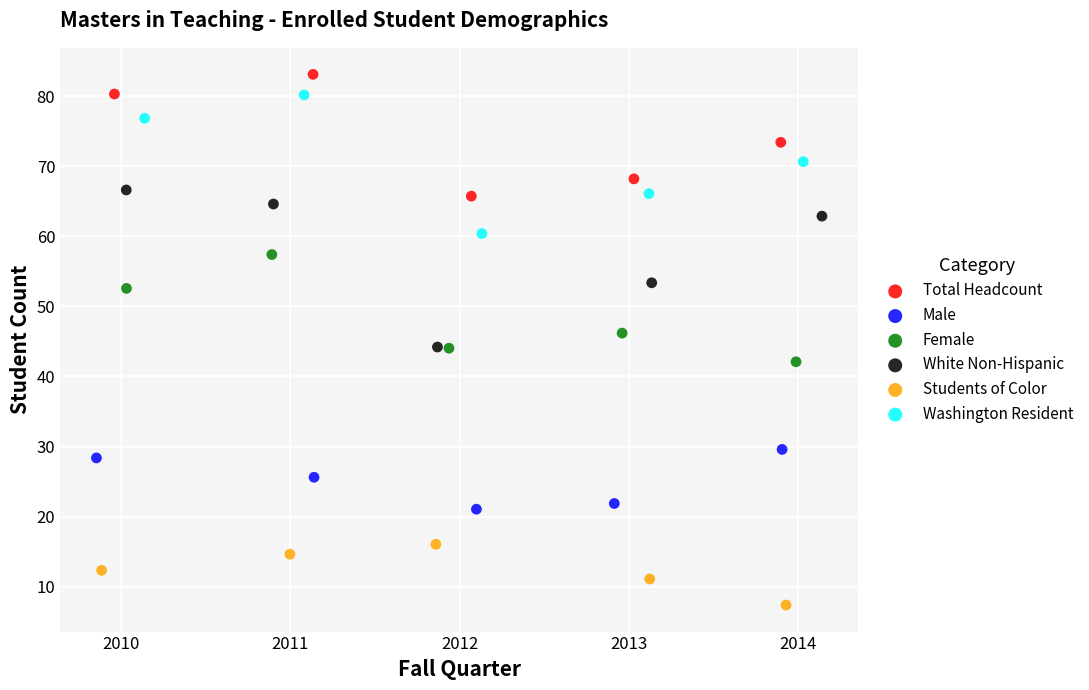

Which series contains the lowest Y value?

Students of Color